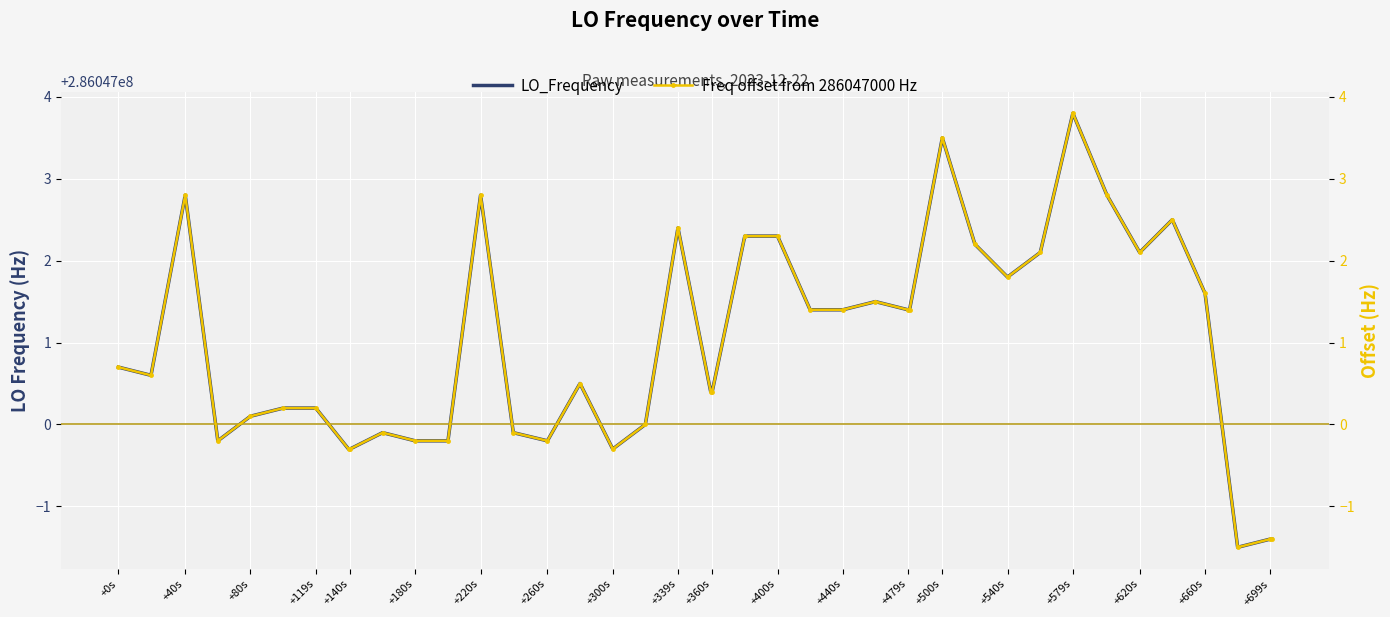

Where is Freq offset from 286047000 Hz nearest to the value 1?

+0s